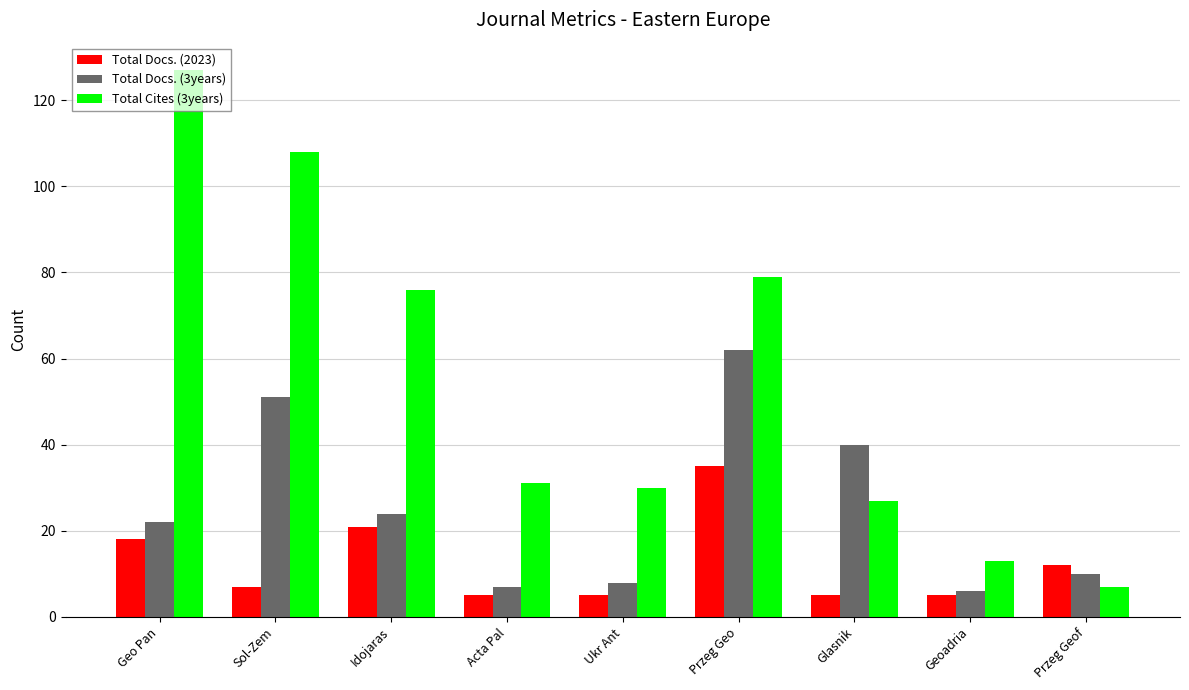

At Przeg Geo, list the series in order from smallest to largest.

Total Docs. (2023), Total Docs. (3years), Total Cites (3years)